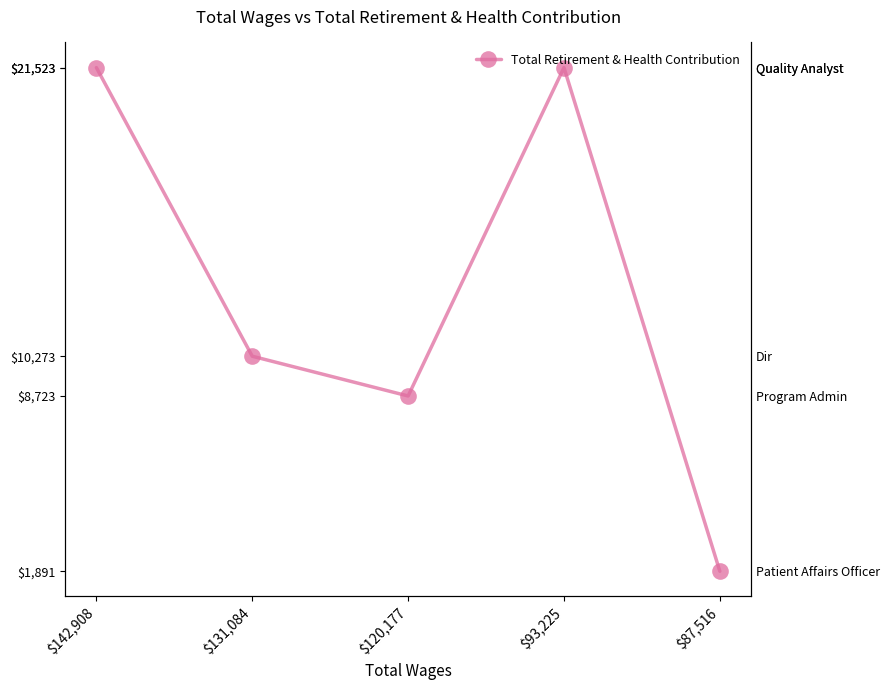

What is the sum of all values?

63933